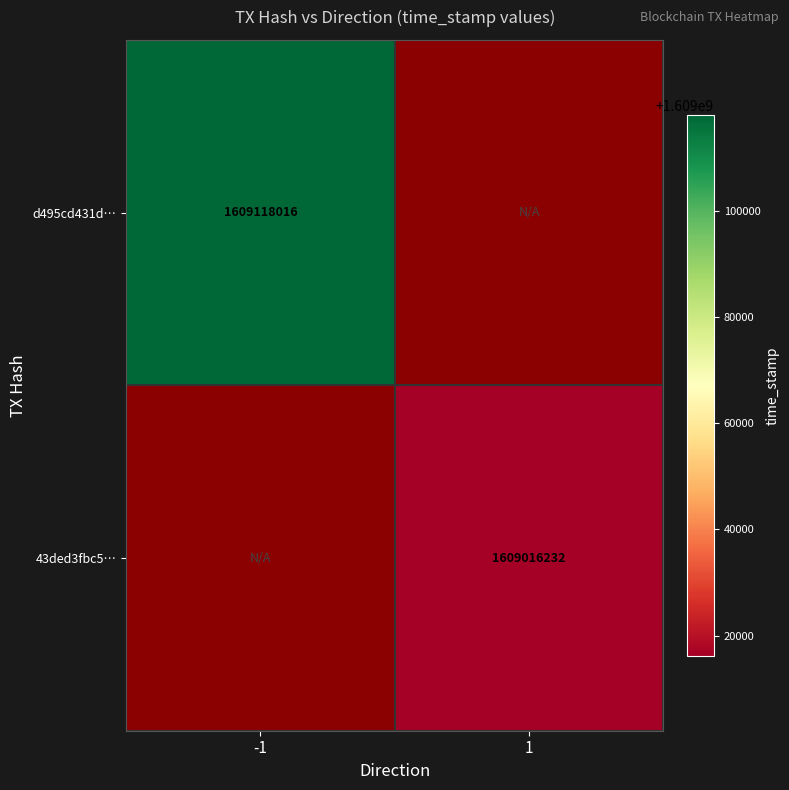

Is it true that 43ded3fbc5… equals 1609016232 at 1?

True